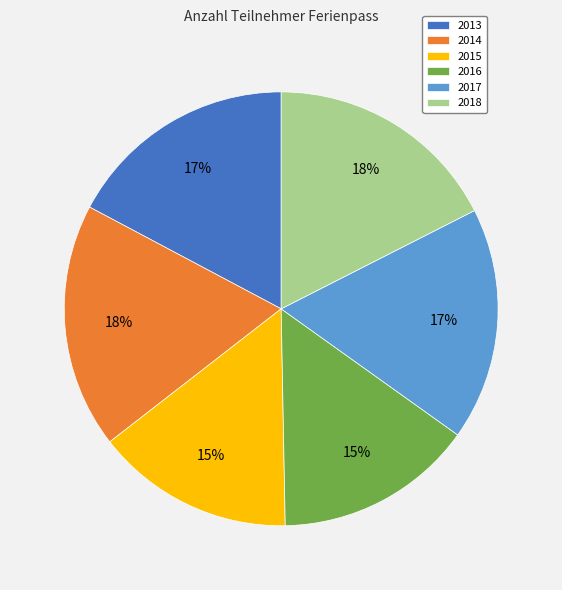

Is there any slice that represents more than half of the pie?

No